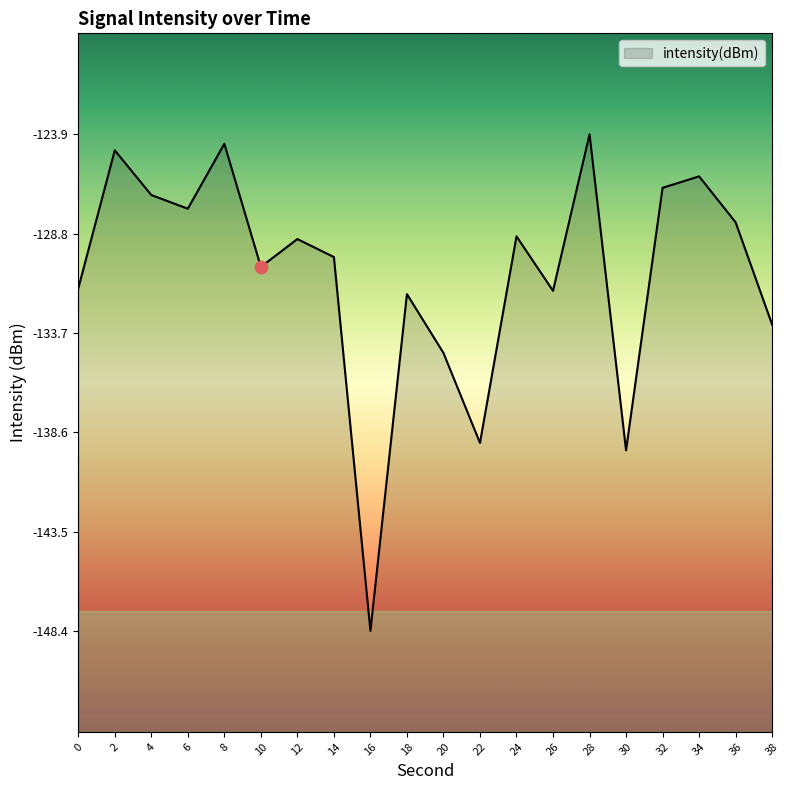

What is the change in value from 12 to 30?

-10.5